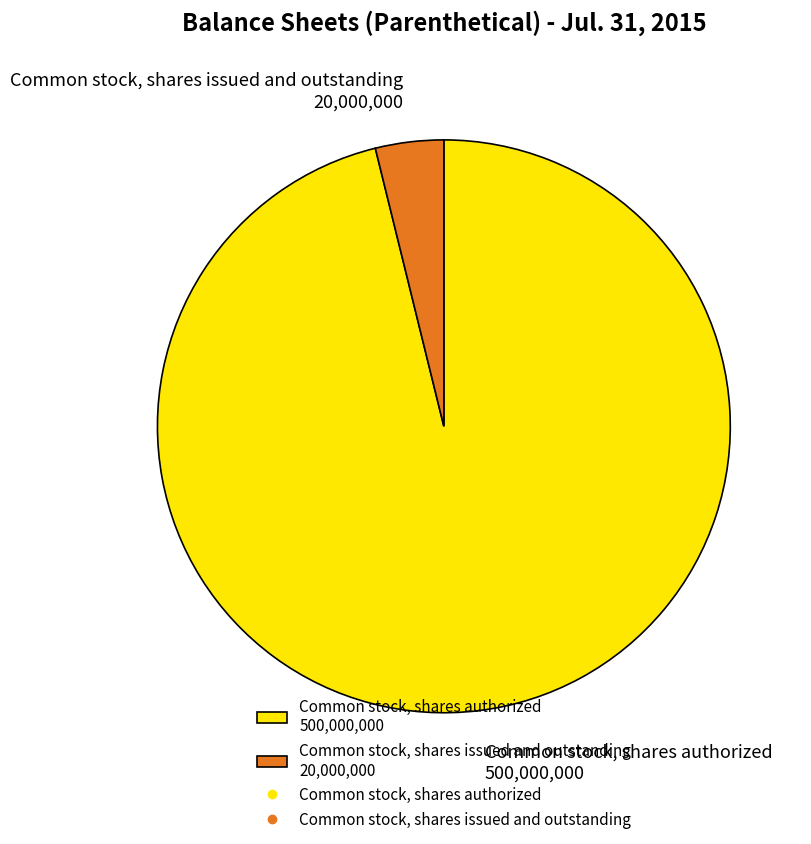

Between Common stock, shares issued and outstanding and Common stock, shares authorized, which is larger?

Common stock, shares authorized